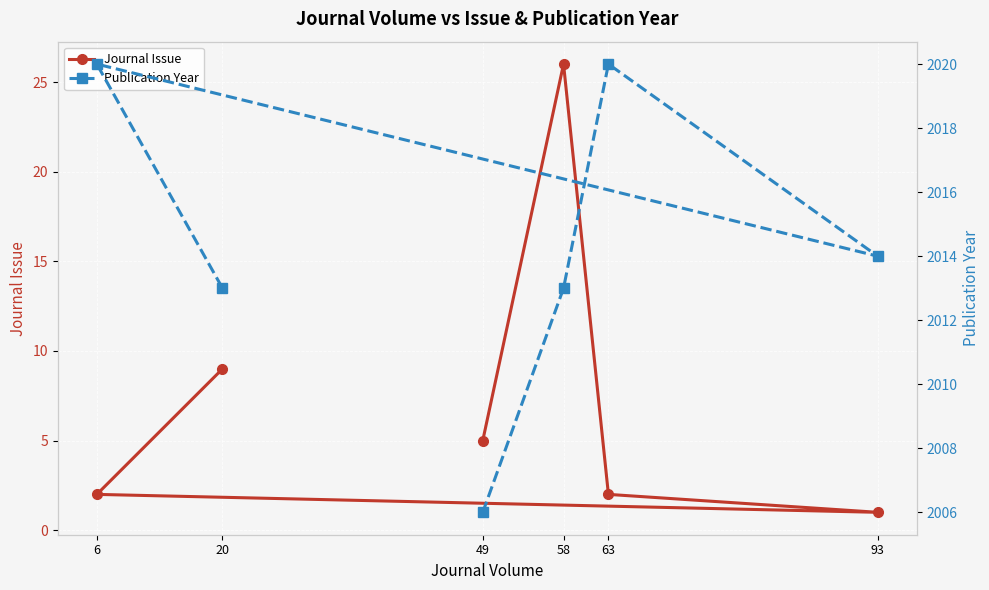

What is the total value across all series at 6?

2022